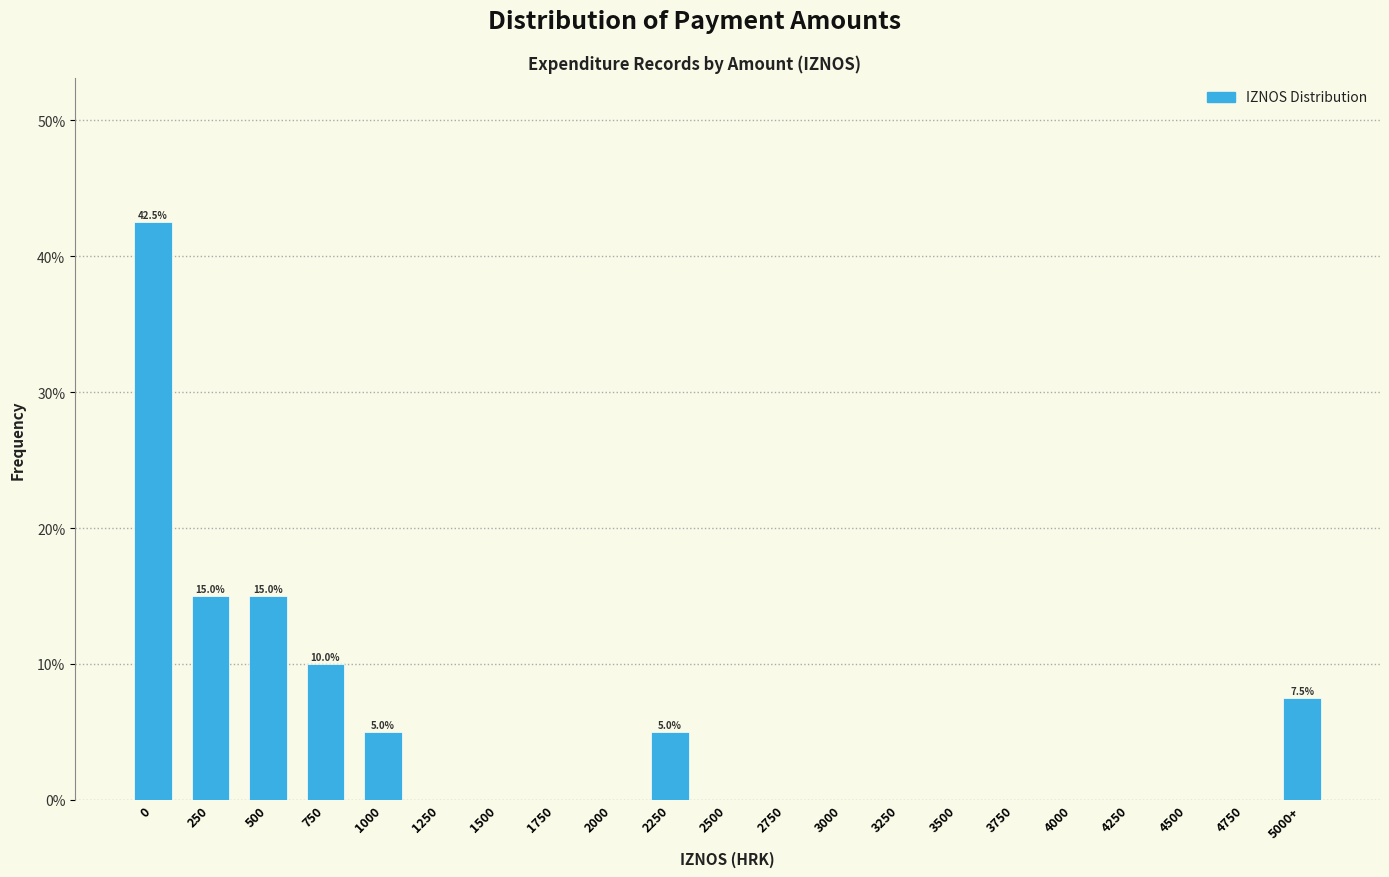

Reading left to right, what are all the values shown in this chart?

0=42.5	250=15.0	500=15.0	750=10.0	1000=5.0	1250=0.0	1500=0.0	1750=0.0	2000=0.0	2250=5.0	2500=0.0	2750=0.0	3000=0.0	3250=0.0	3500=0.0	3750=0.0	4000=0.0	4250=0.0	4500=0.0	4750=0.0	5000+=7.5